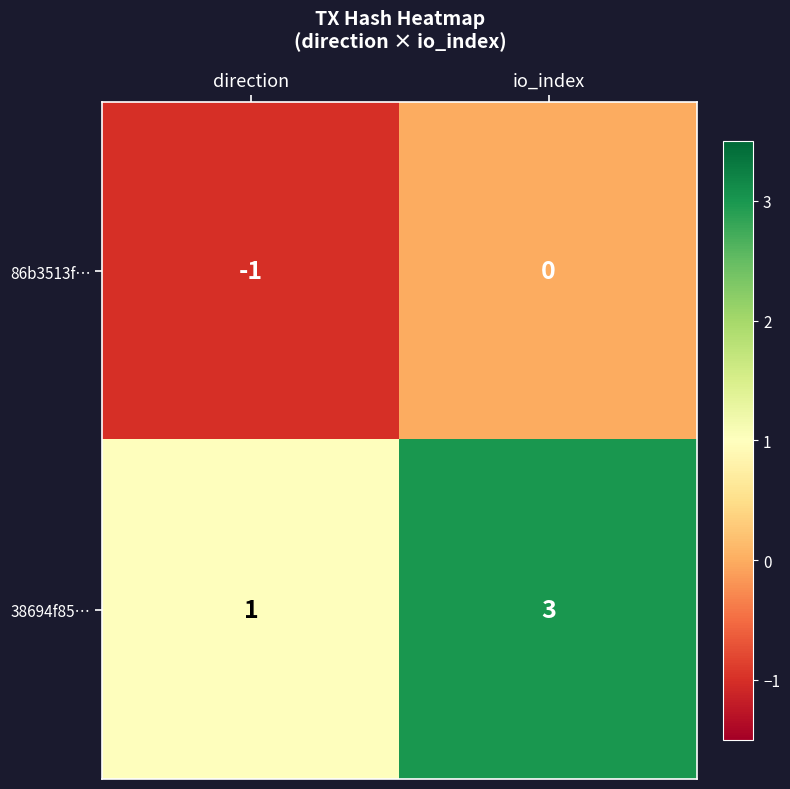

At which category does the chart reach its minimum across all series?

direction